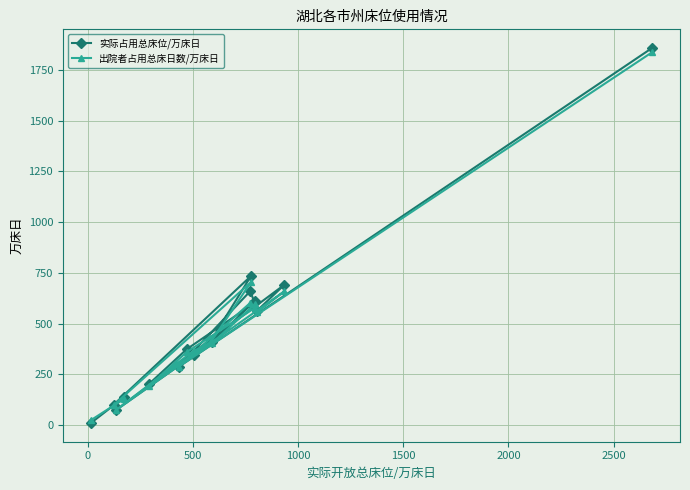

What is the greatest value displayed?

1857